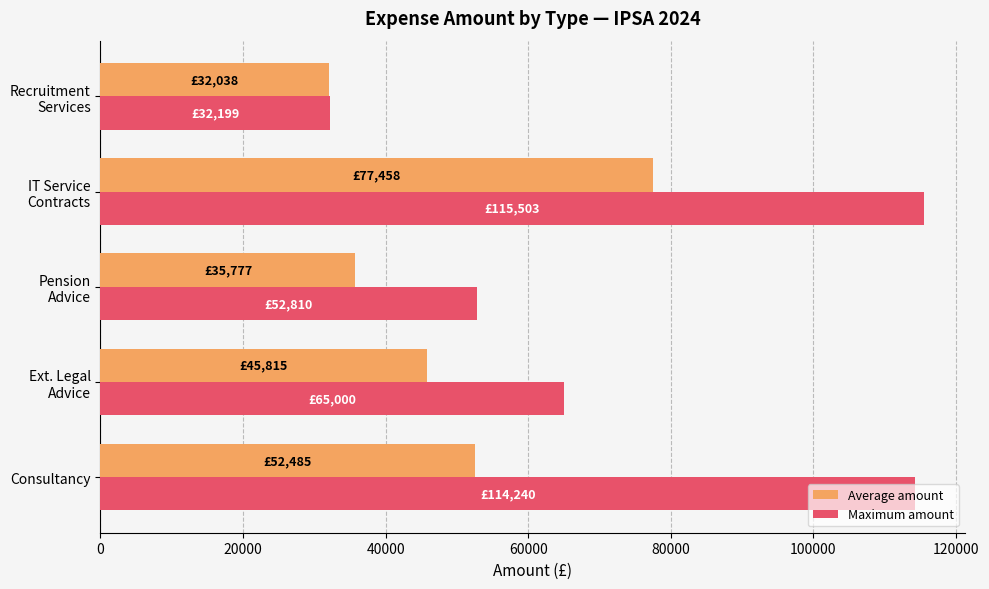

What is the sum of all Maximum amount values?

379752.0